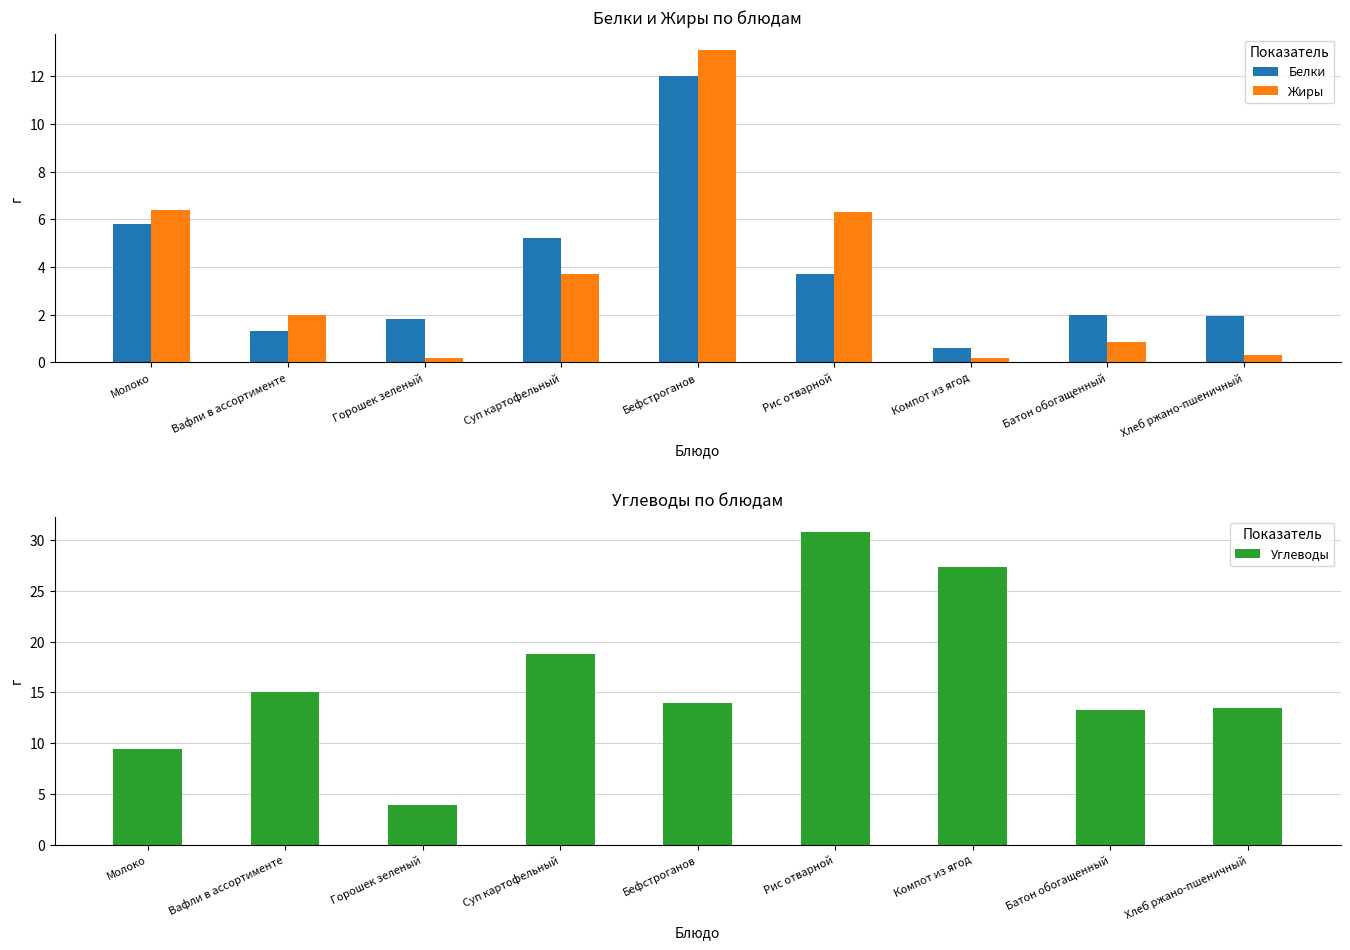

What is the difference between the maximum and second lowest values in the Белки series?

10.7